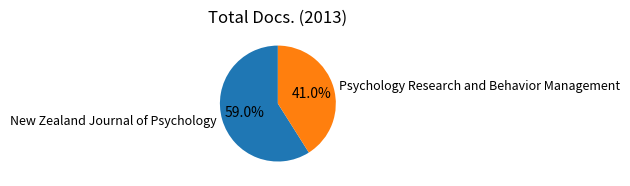

To the nearest percent, what portion does New Zealand Journal of Psychology represent?

59%